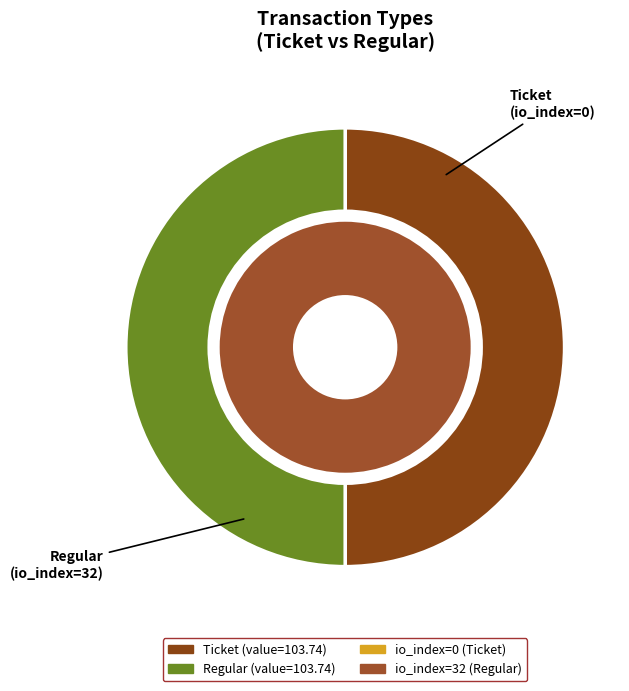

Is the sum of io_index and value greater than half?

Yes